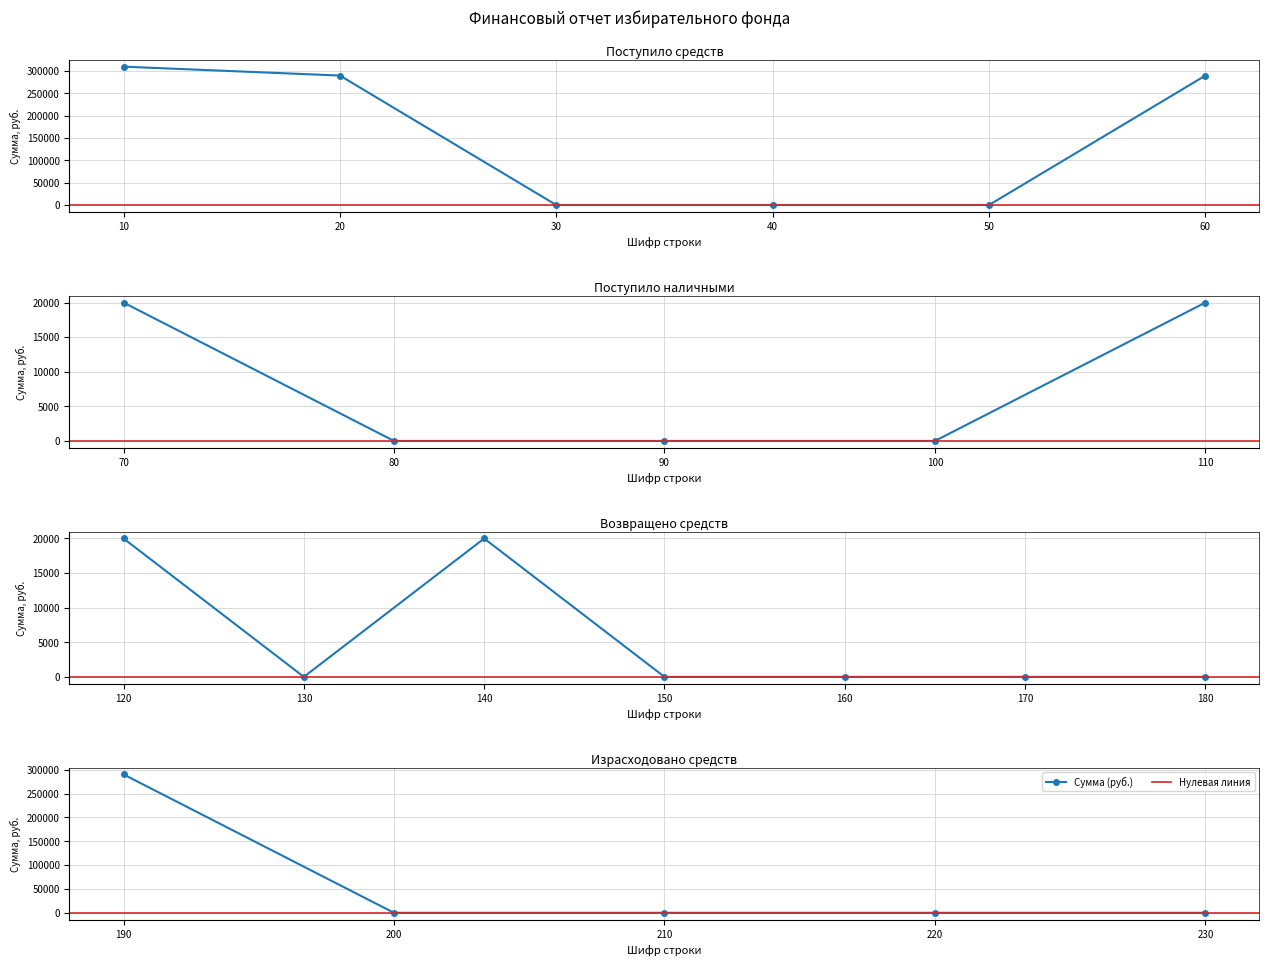

Reading right to left, list all the values displayed in this chart.

230=0	220=0	210=0	200=0	190=290000	180=0	170=0	160=0	150=0	140=20000	130=0	120=20000	110=20000	100=0	90=0	80=0	70=20000	60=290000	50=0	40=0	30=0	20=290000	10=310000